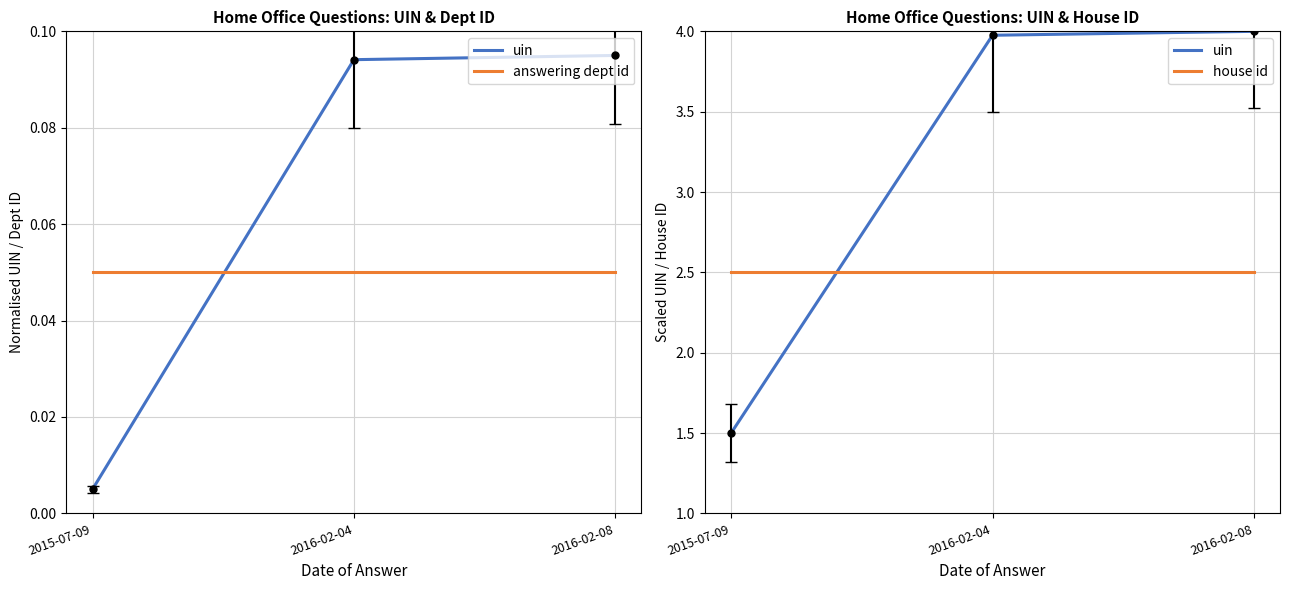

What is the sum of the uin values at 2015-07-09 and 2016-02-04?

5.5